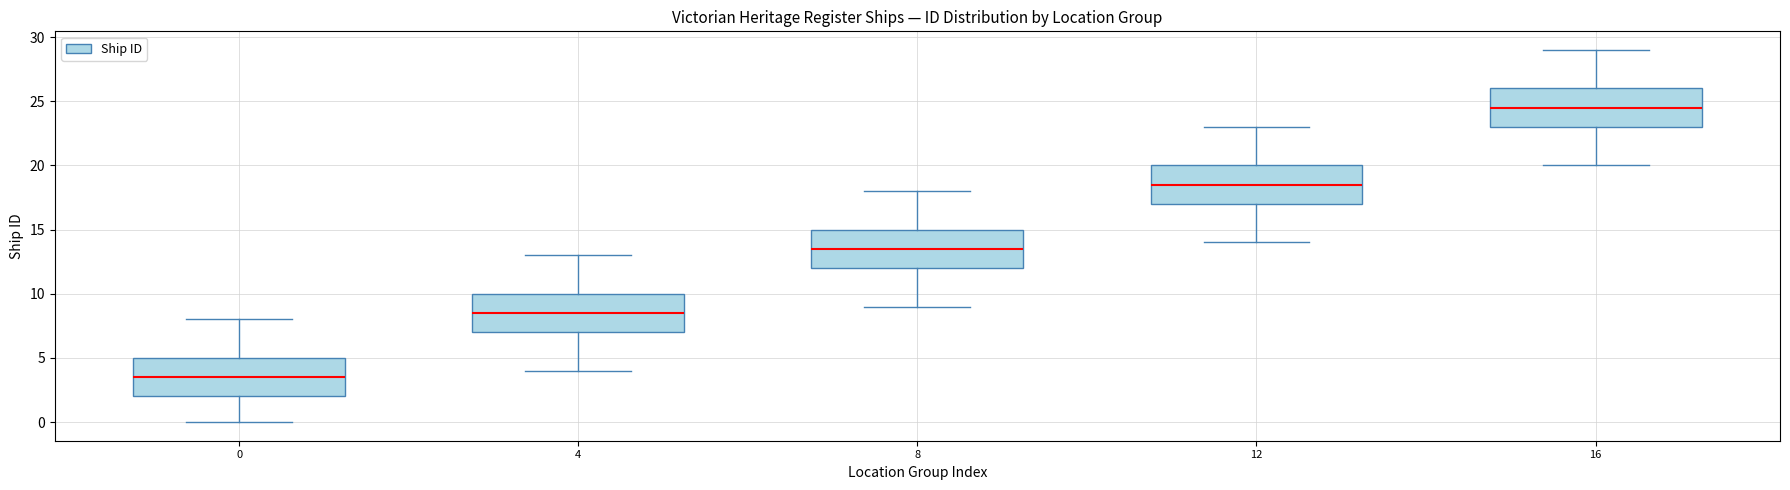

Where does the median line of the box at x = 8 sit on the y-axis? The values are not printed on the chart, so give them approximately, as read against the axis.

13.5